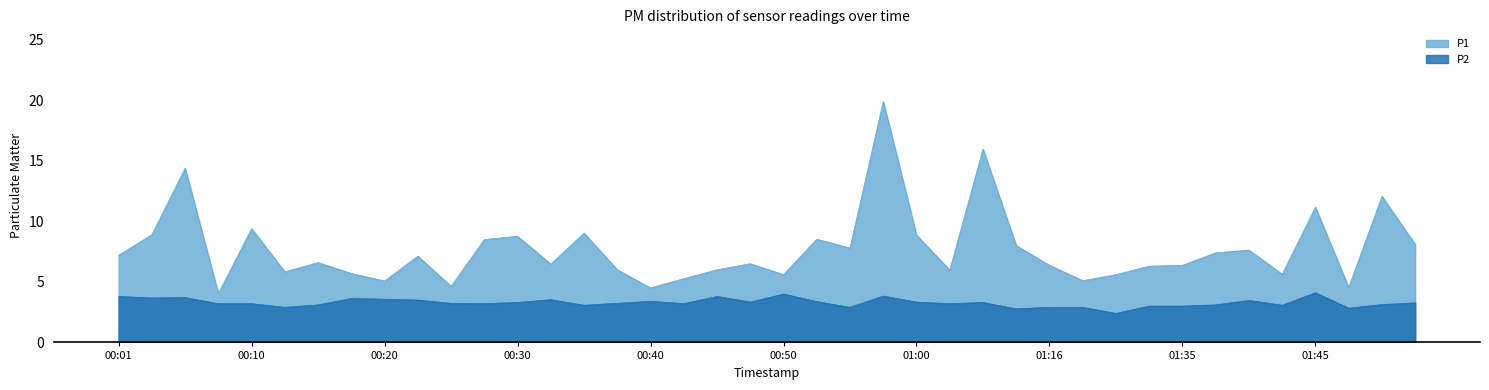

Reading right to left, list all the values displayed in this chart.

P1: 8.1	12.1	4.5	11.2	5.6	7.6	7.4	6.4	6.3	5.6	5.1	6.4	8.0	16.0	6.0	8.9	19.9	7.8	8.5	5.6	6.5	6.0	5.3	4.5	6.0	9.0	6.5	8.8	8.5	4.6	7.1	5.1	5.7	6.6	5.8	9.4	4.0	14.4	8.9	7.2
P2: 3.3	3.1	2.8	4.1	3.1	3.5	3.1	3.0	3.0	2.4	2.9	2.9	2.8	3.3	3.2	3.3	3.8	2.9	3.4	4.0	3.3	3.8	3.2	3.4	3.2	3.1	3.5	3.3	3.2	3.2	3.5	3.6	3.6	3.1	2.9	3.2	3.2	3.7	3.7	3.8